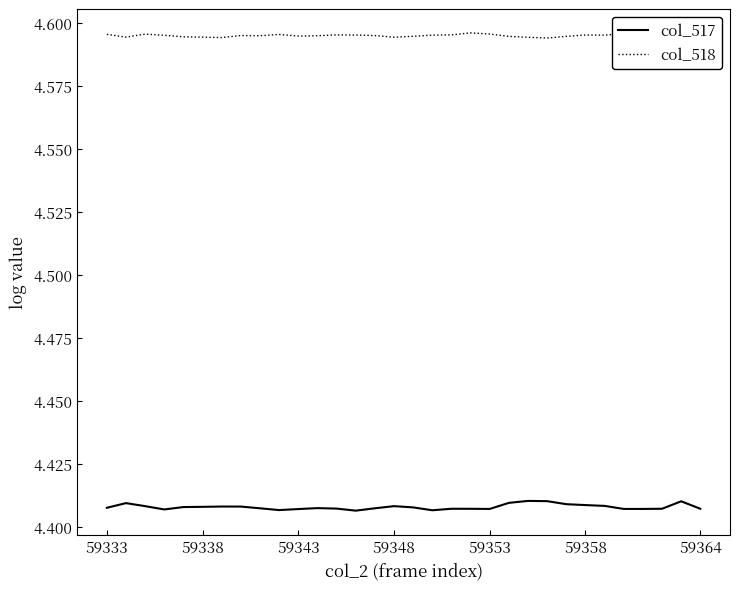

Rank the series by their average value, from lowest to highest.

col_517, col_518